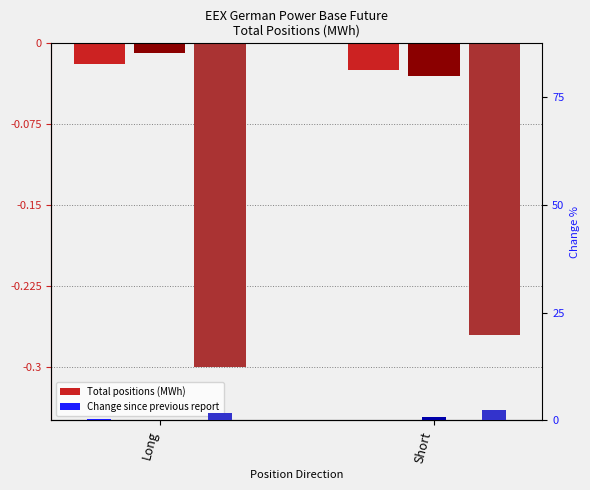

How many categories are shown in the chart?

2